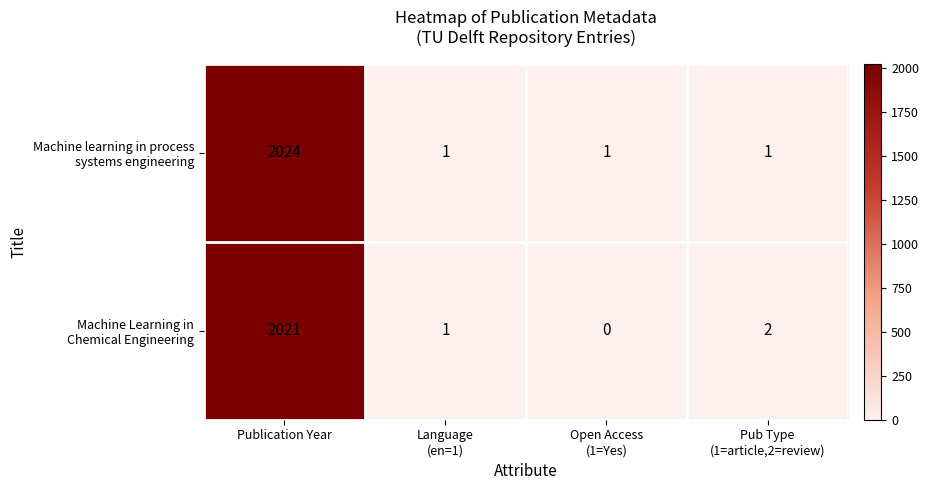

What is the spread (max minus min) of values at Publication Year?

3